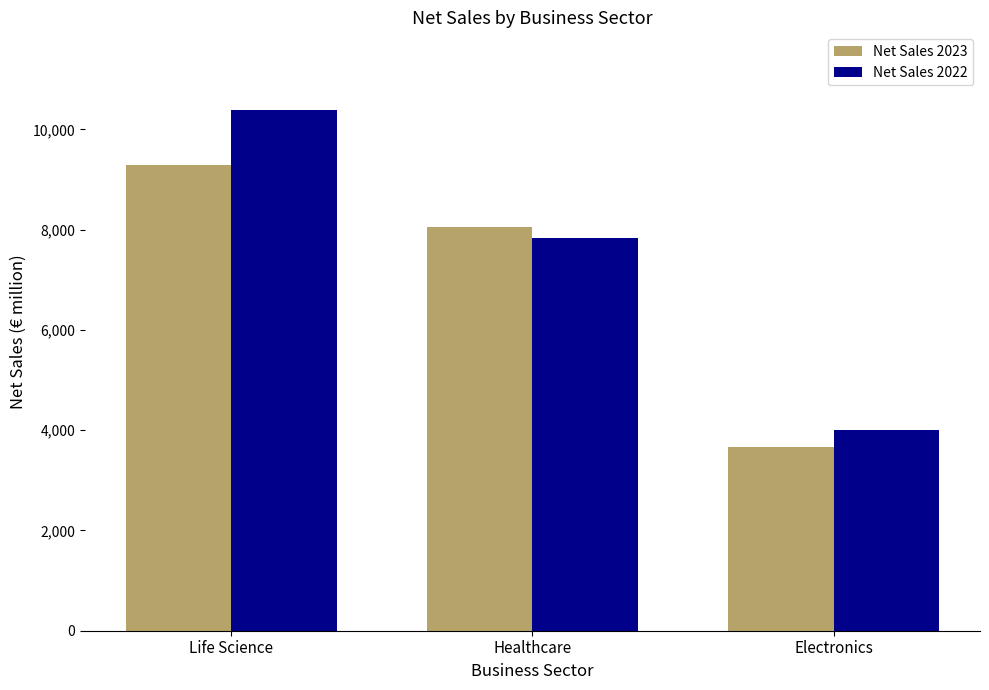

What is the minimum value for Net Sales 2022?

4013